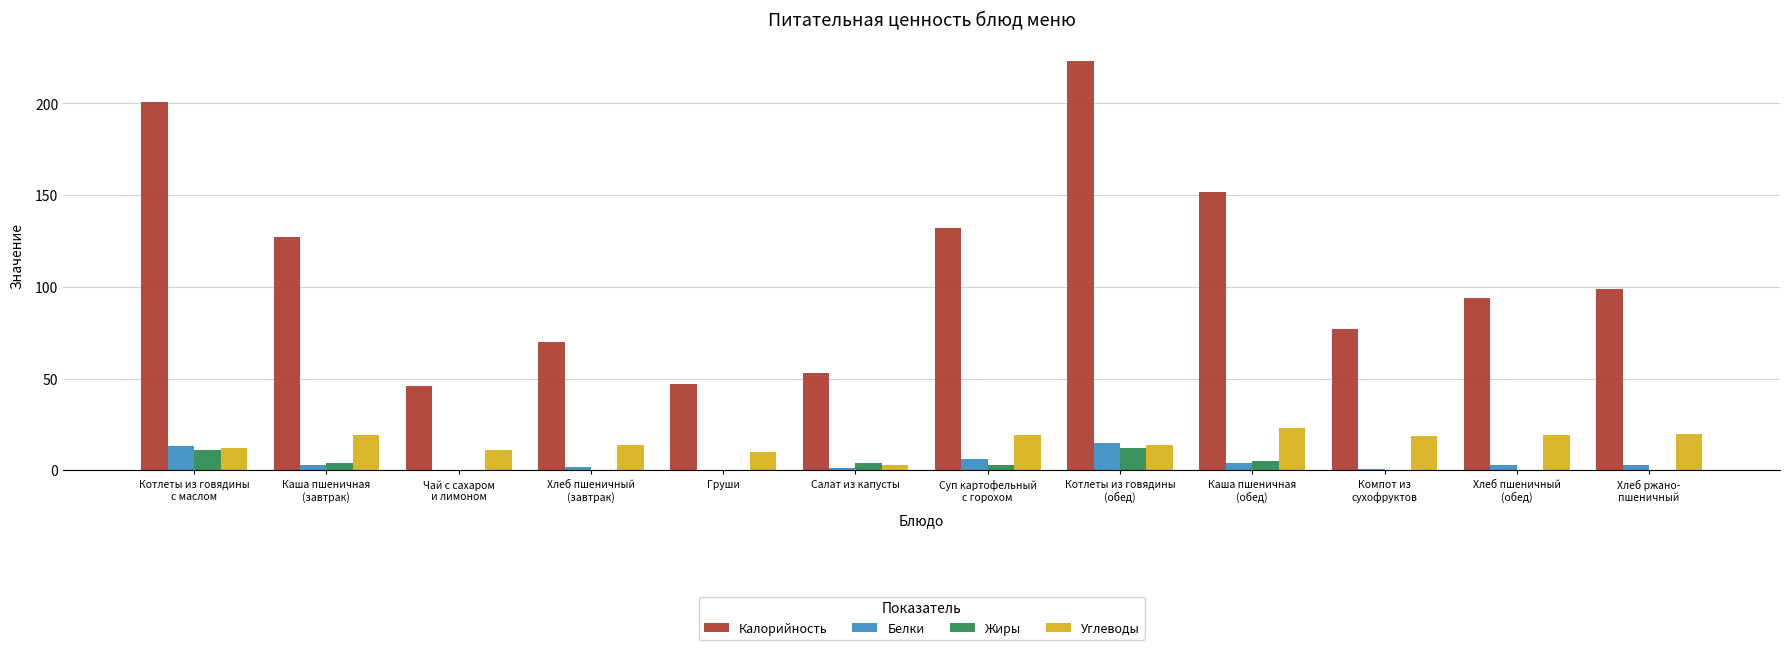

What is the sum of all Белки values?

51.0